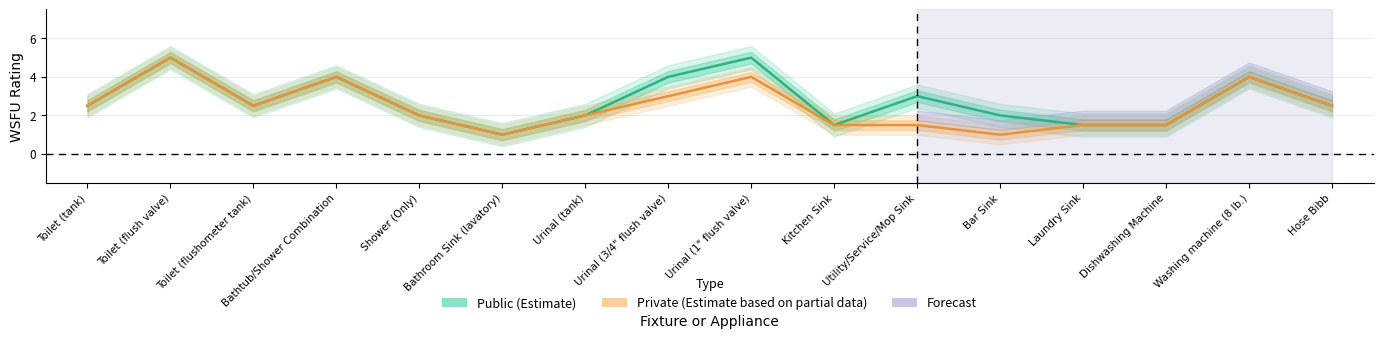

What is the value of the Public (Estimate) point at the 6th from the left?

1.0